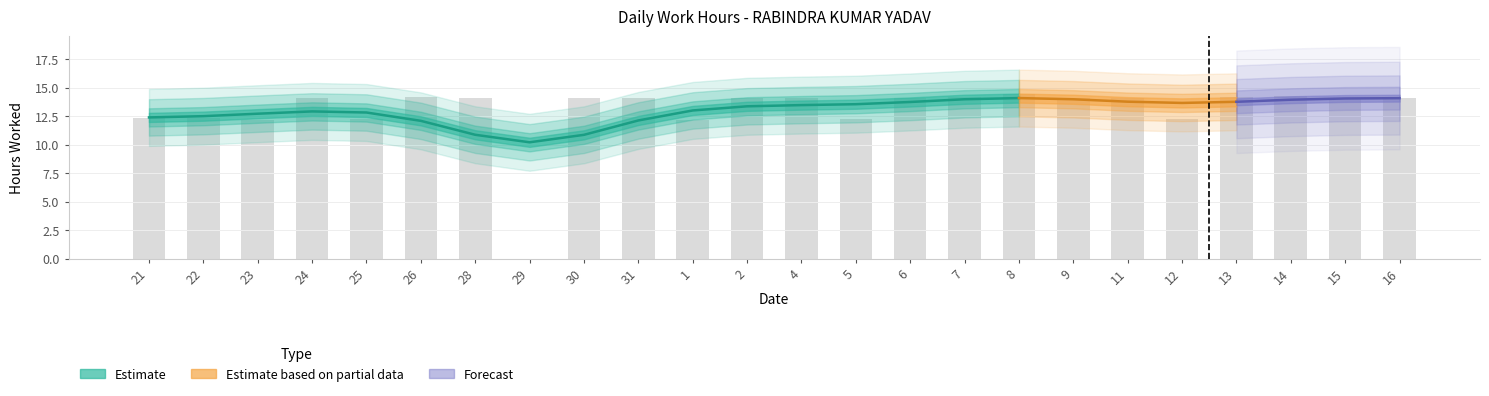

Is it true that the value at 29 is -7.8?

False